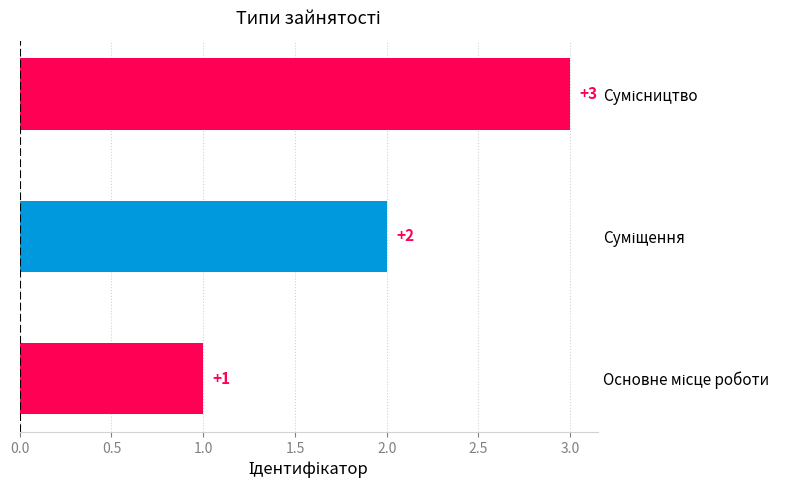

What is the sum of all values?

6